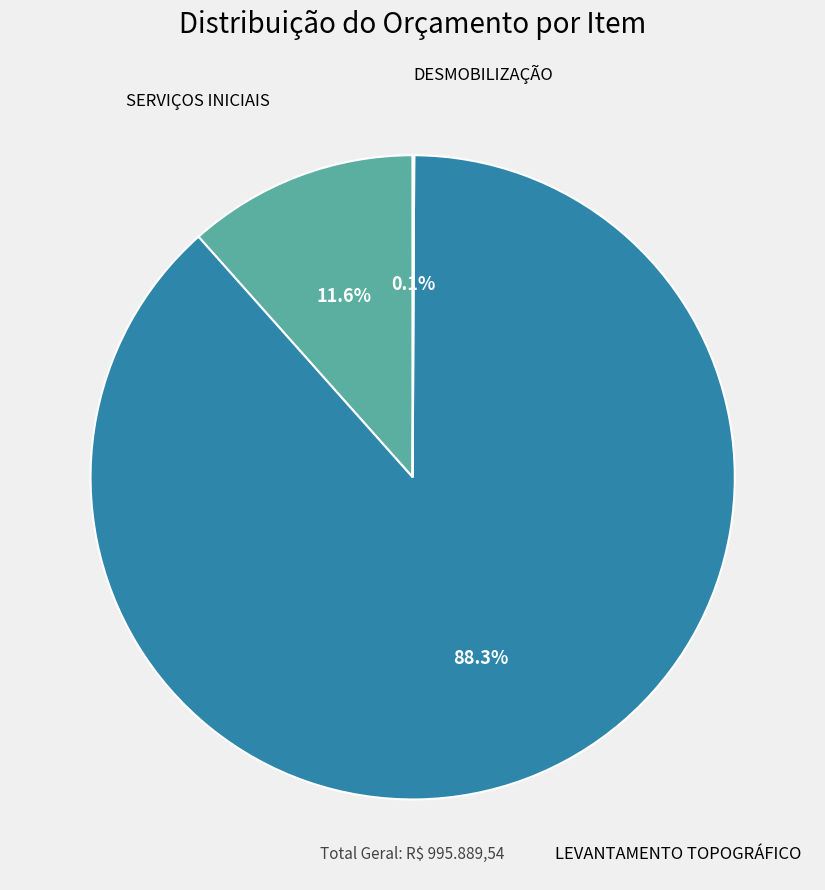

Between LEVANTAMENTO TOPOGRÁFICO and SERVIÇOS INICIAIS, which is larger?

LEVANTAMENTO TOPOGRÁFICO